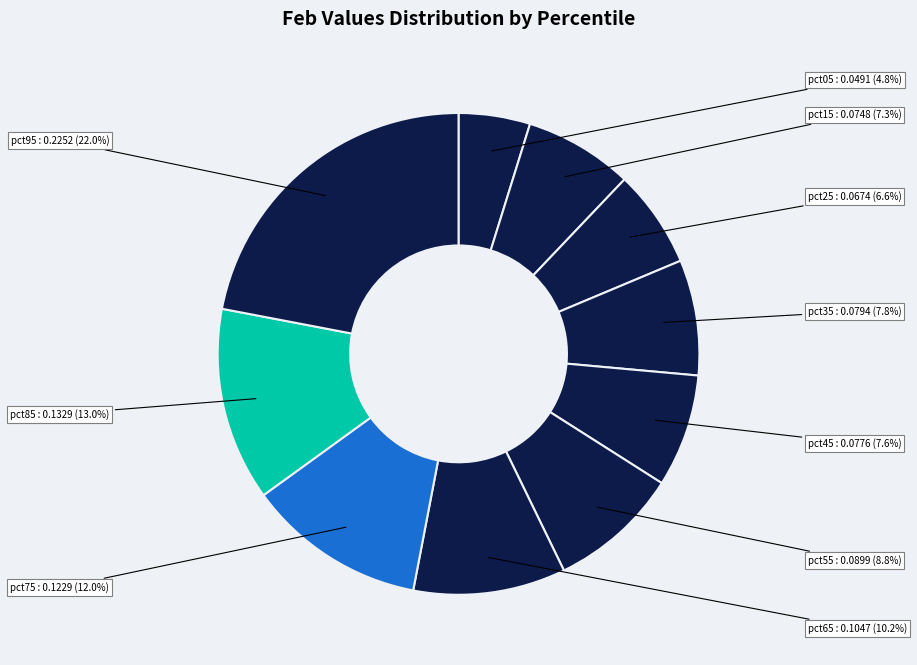

Is it true that pct15 is 7% of the pie?

True